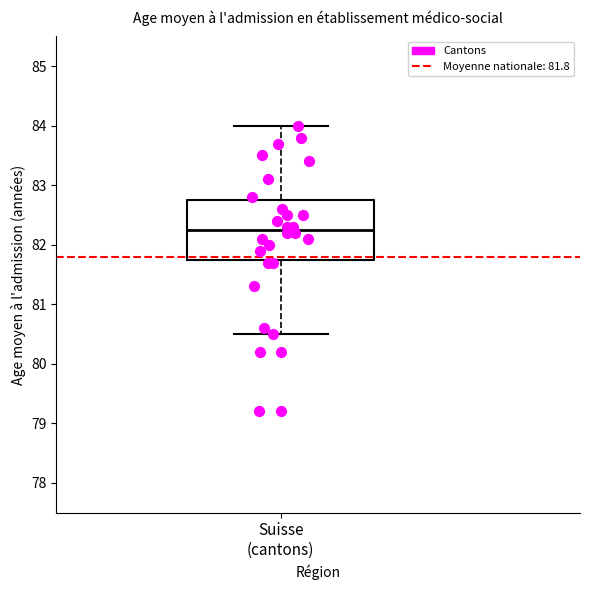

Transcribe this box plot: give where the median line is, the range the box spans, and where the two whiskers end, as read against the y-axis. The values are not printed on the chart, so give them approximately, as read against the axis.

median 82.3, box 81.8 to 82.8, whiskers 80.5 to 84.0